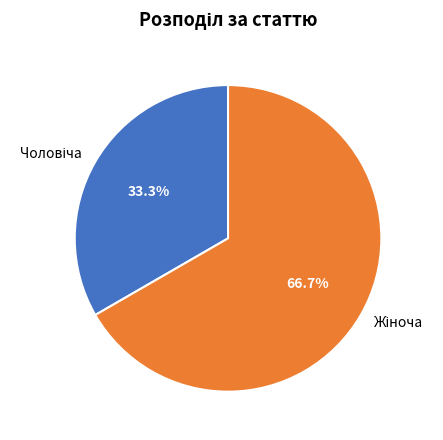

Is there a majority slice in this chart?

Yes